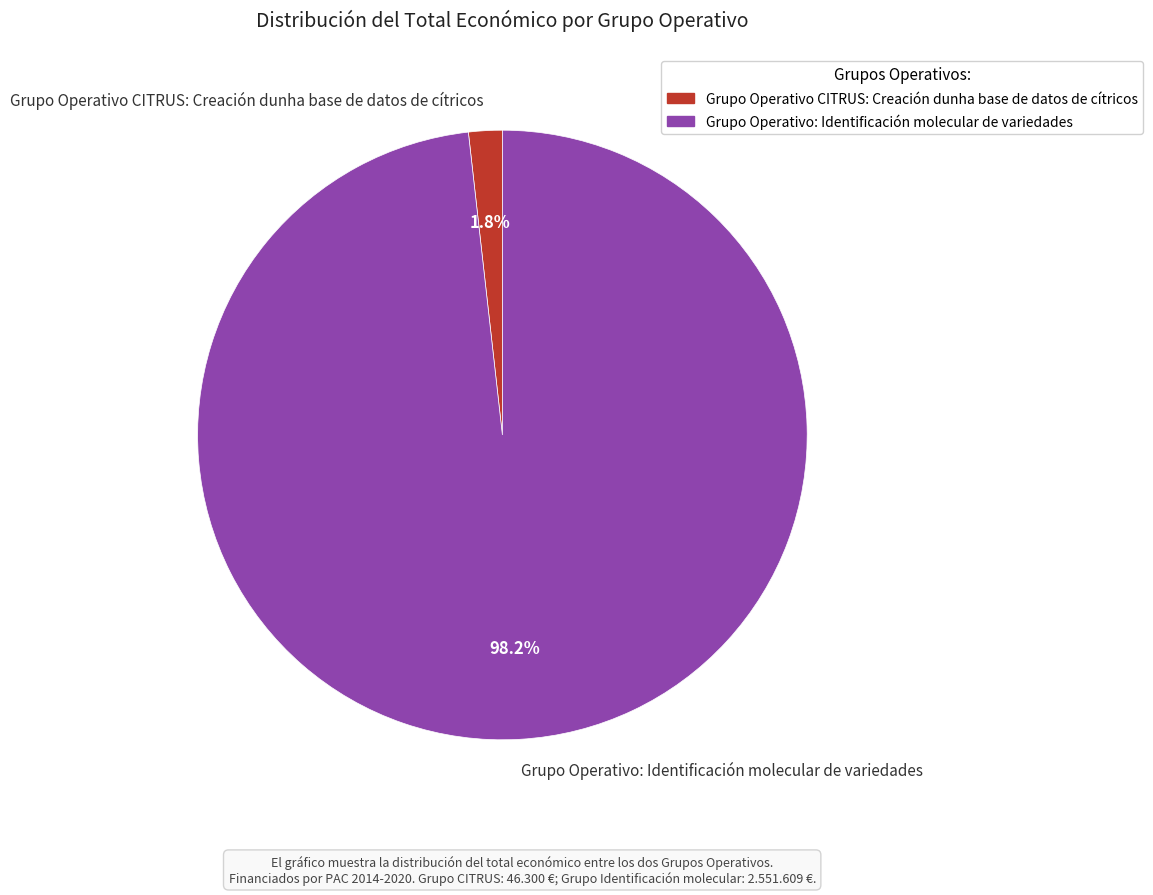

Does Grupo Operativo CITRUS: Creación dunha base de datos de cítricos represent more than half of the total?

No